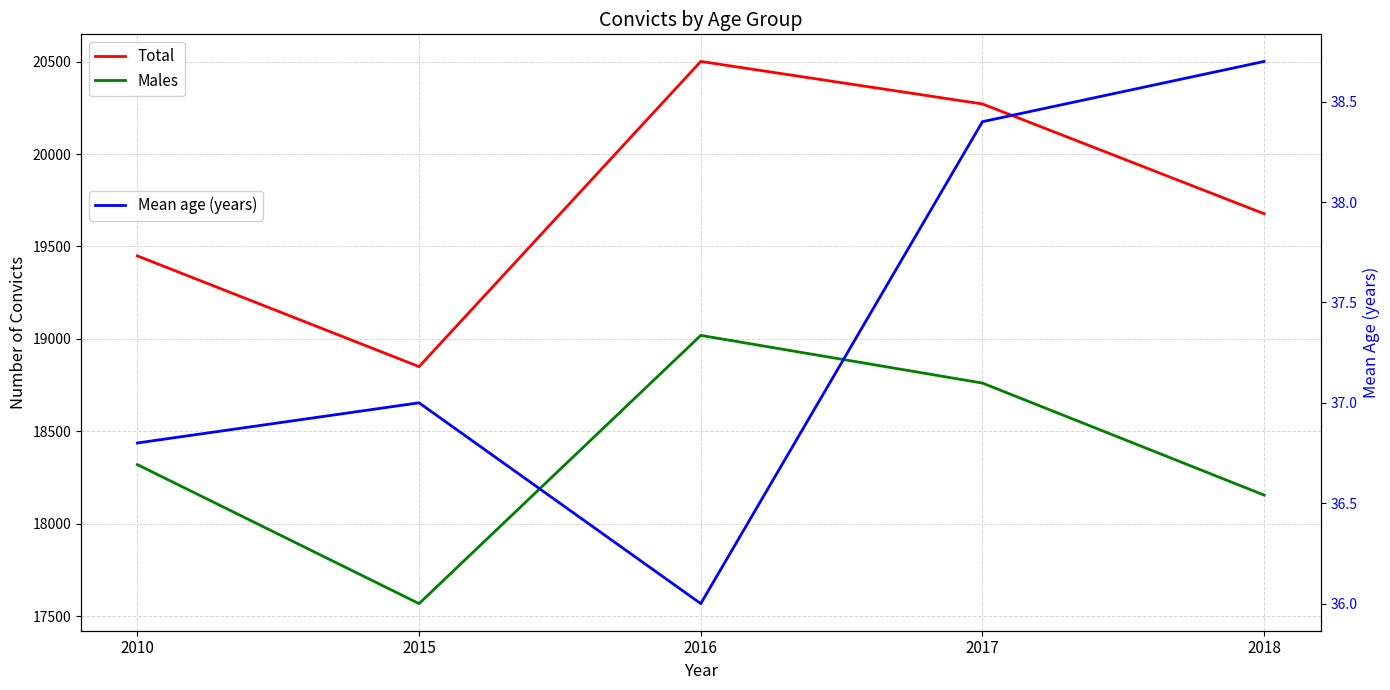

At which category is the sum across all series the highest?

2016